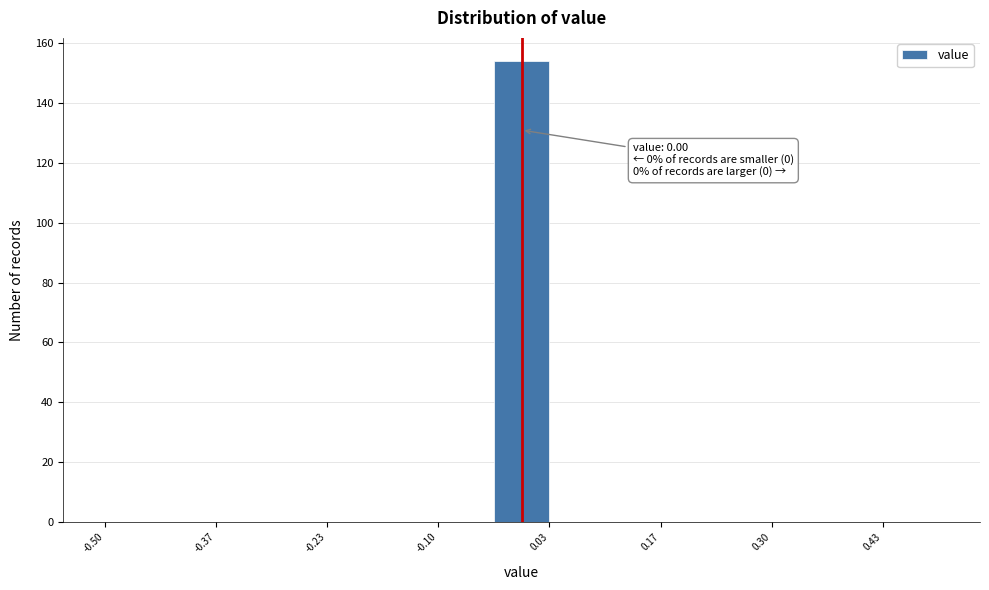

Around what value on the x-axis is the tallest bar? Give the approximate position of its centre, as read against the axis.

0.00